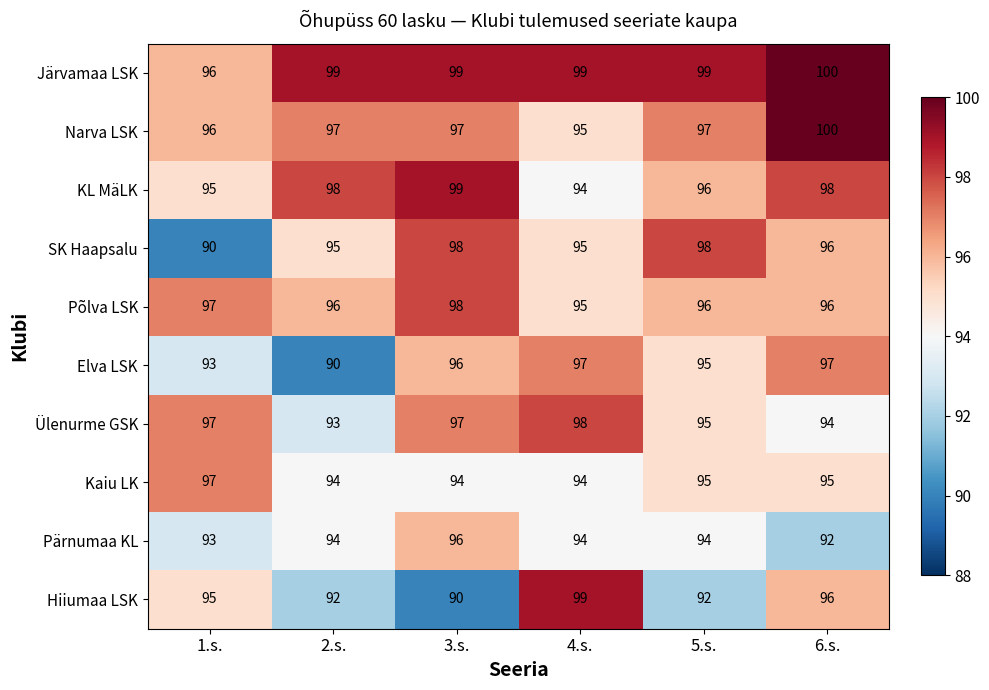

What is the maximum value shown in the chart?

100